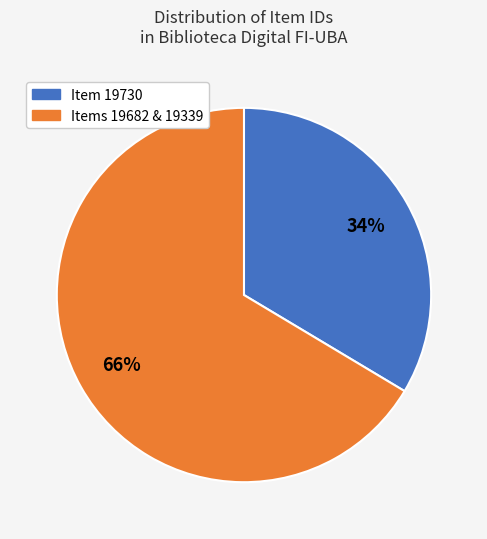

To the nearest percent, what is the average slice percentage?

50%